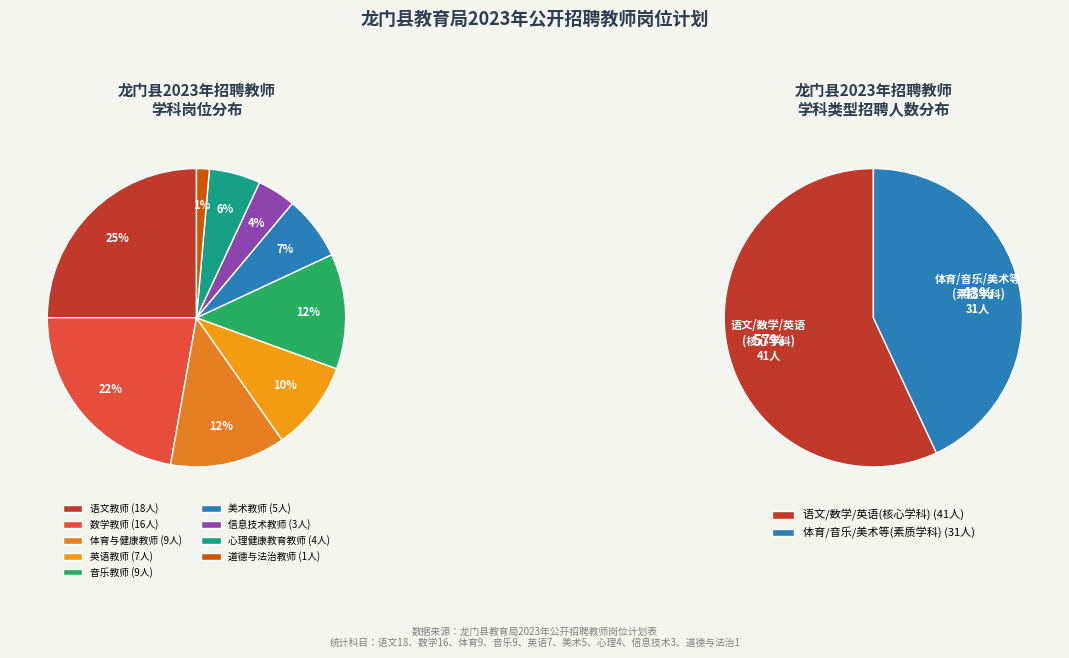

How much of the chart is everything except 道德与法治教师?

98.6%